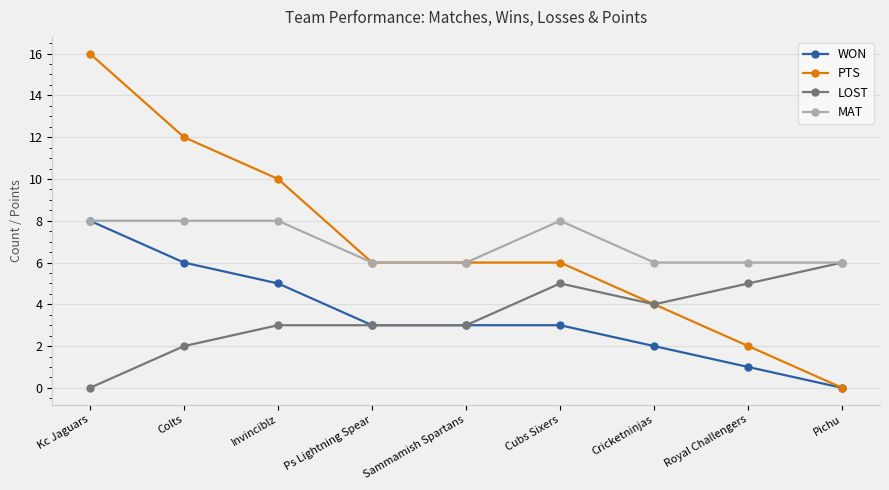

At how many categories does at least one series exceed 9?

3